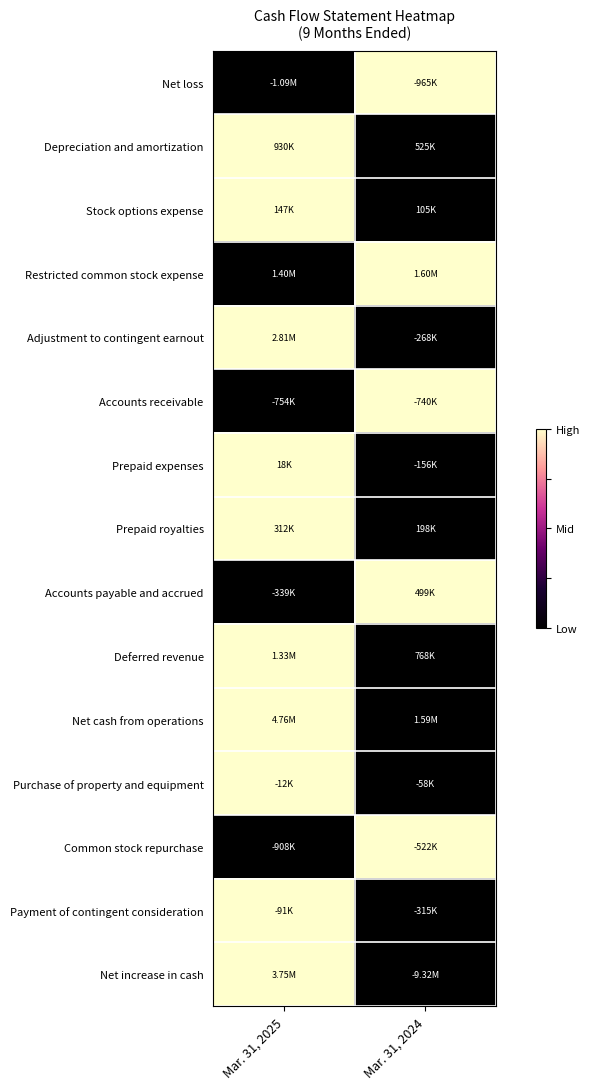

Reading left to right, transcribe all the data shown in this chart.

Net loss: Mar. 31, 2025=0	Mar. 31, 2024=1
Depreciation and amortization: Mar. 31, 2025=1	Mar. 31, 2024=0
Stock options expense: Mar. 31, 2025=1	Mar. 31, 2024=0
Restricted common stock expense: Mar. 31, 2025=0	Mar. 31, 2024=1
Adjustment to contingent earnout: Mar. 31, 2025=1	Mar. 31, 2024=0
Accounts receivable: Mar. 31, 2025=0	Mar. 31, 2024=1
Prepaid expenses: Mar. 31, 2025=1	Mar. 31, 2024=0
Prepaid royalties: Mar. 31, 2025=1	Mar. 31, 2024=0
Accounts payable and accrued: Mar. 31, 2025=0	Mar. 31, 2024=1
Deferred revenue: Mar. 31, 2025=1	Mar. 31, 2024=0
Net cash from operations: Mar. 31, 2025=1	Mar. 31, 2024=0
Purchase of property and equipment: Mar. 31, 2025=1	Mar. 31, 2024=0
Common stock repurchase: Mar. 31, 2025=0	Mar. 31, 2024=1
Payment of contingent consideration: Mar. 31, 2025=1	Mar. 31, 2024=0
Net increase in cash: Mar. 31, 2025=1	Mar. 31, 2024=0